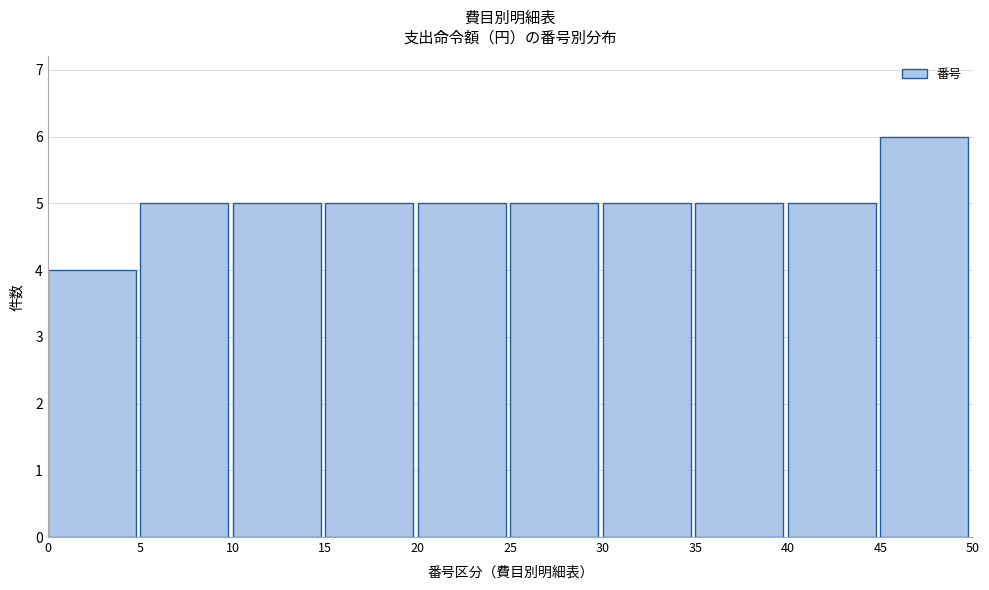

Reading left to right, transcribe this chart: for each bar, give the range it covers on the x-axis and its height. The values are not printed on the chart, so give them approximately, as read against the axis.

0 to 5: 4
5 to 10: 5
10 to 15: 5
15 to 20: 5
20 to 25: 5
25 to 30: 5
30 to 35: 5
35 to 40: 5
40 to 45: 5
45 to 50: 6